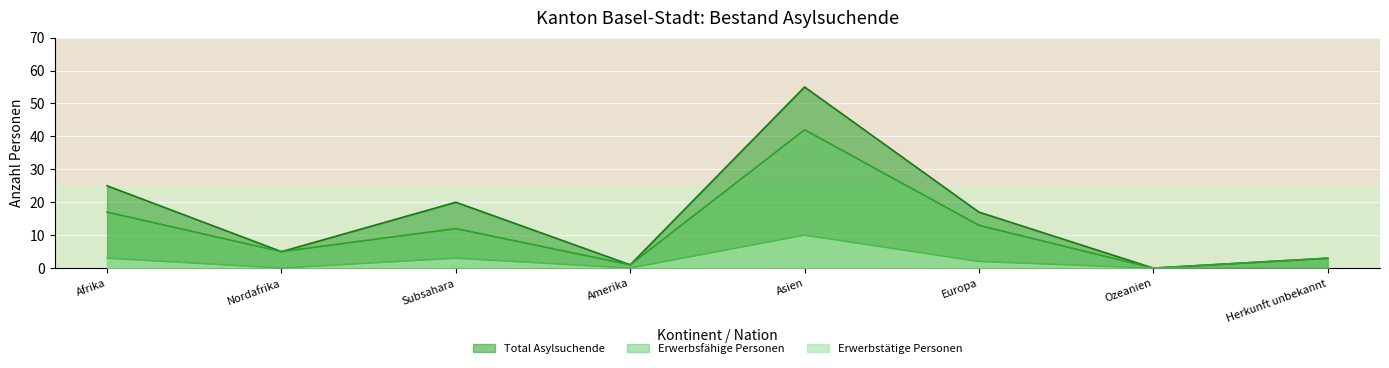

At which category does Total Asylsuchende reach its first local peak?

Subsahara